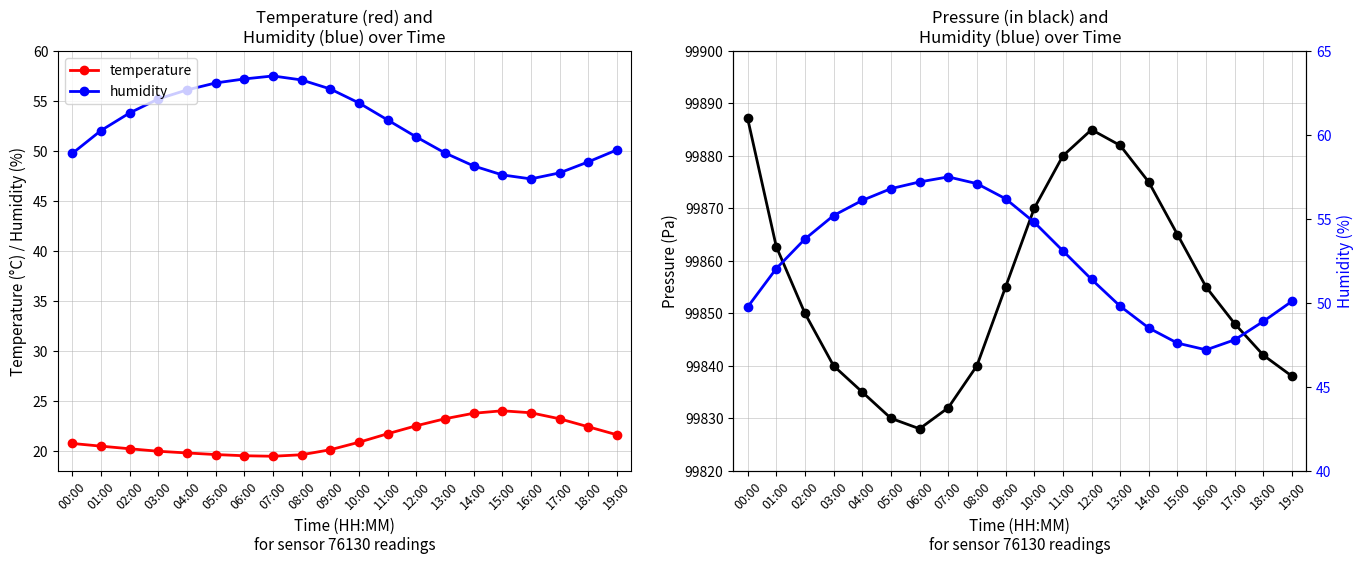

Is the value of pressure at 01:00 greater than the value of humidity at 17:00?

Yes